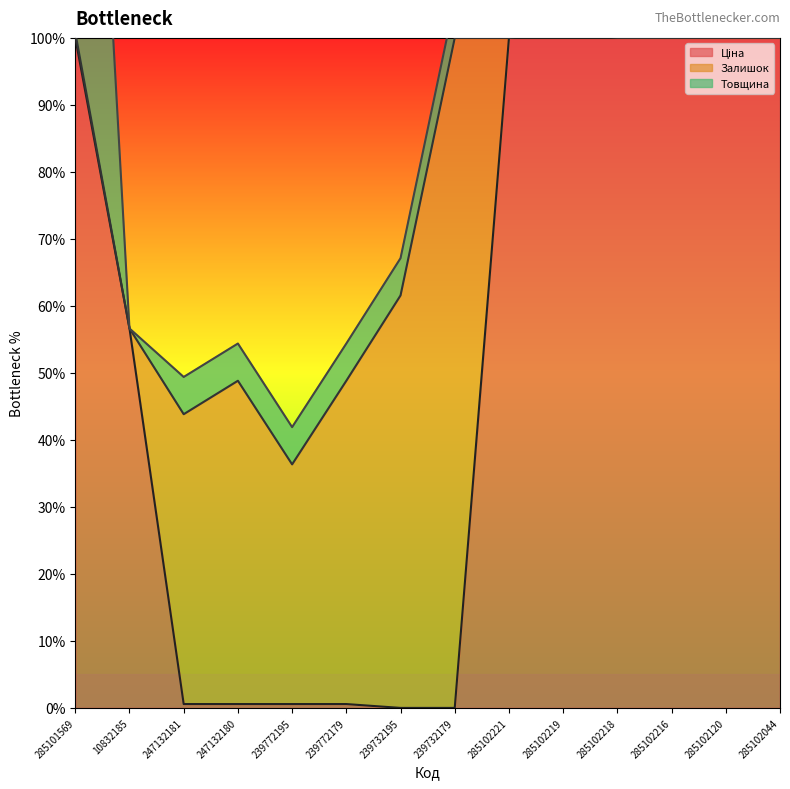

At which label does Ціна line reach its minimum?

239732195